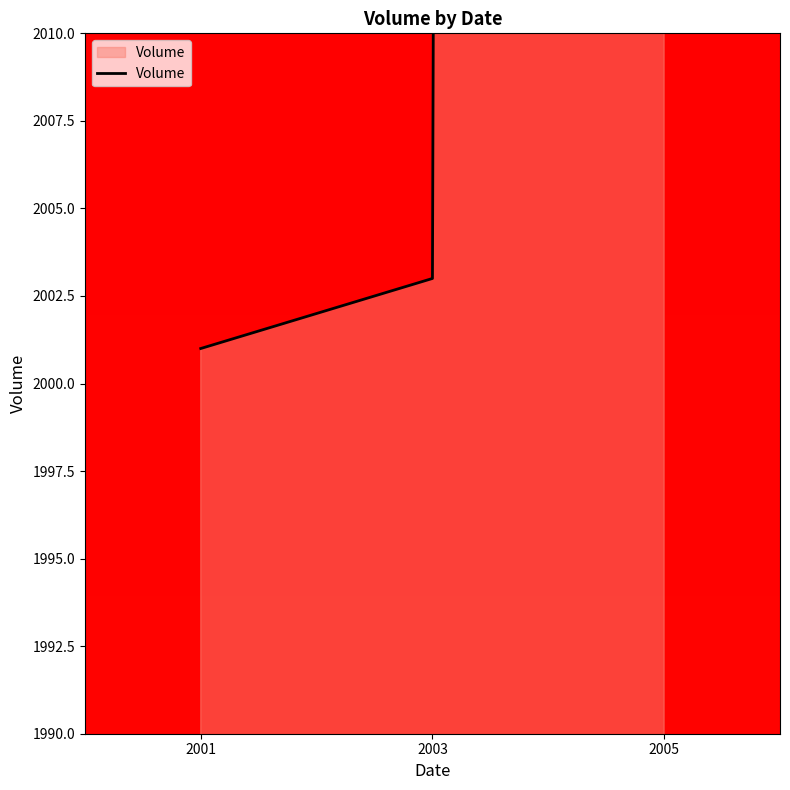

How many data points are less than 2003?

1